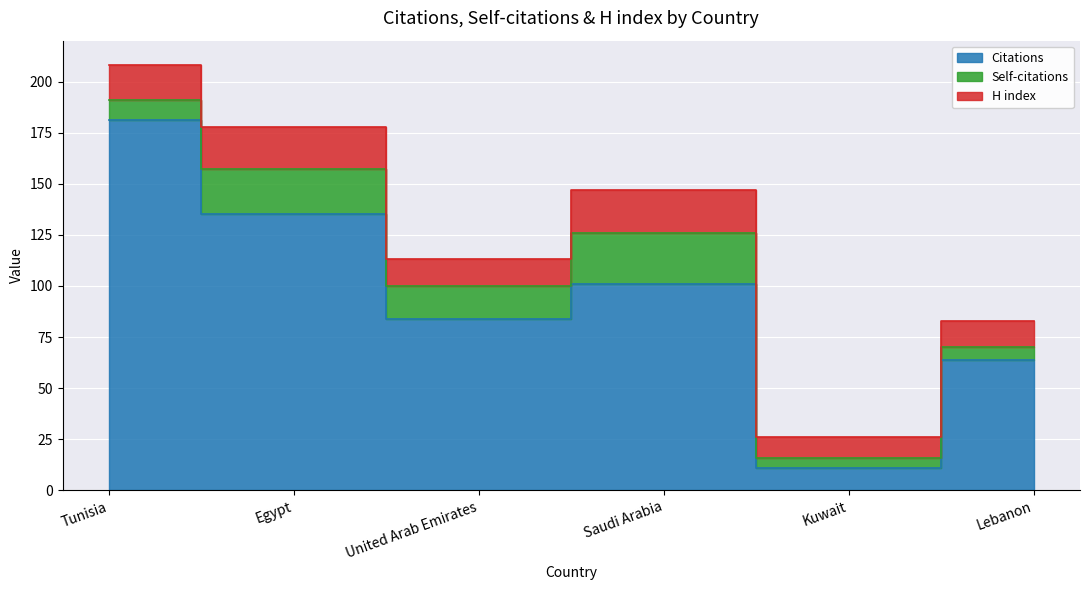

What are all the series names shown in the legend?

Citations, Self-citations, H index